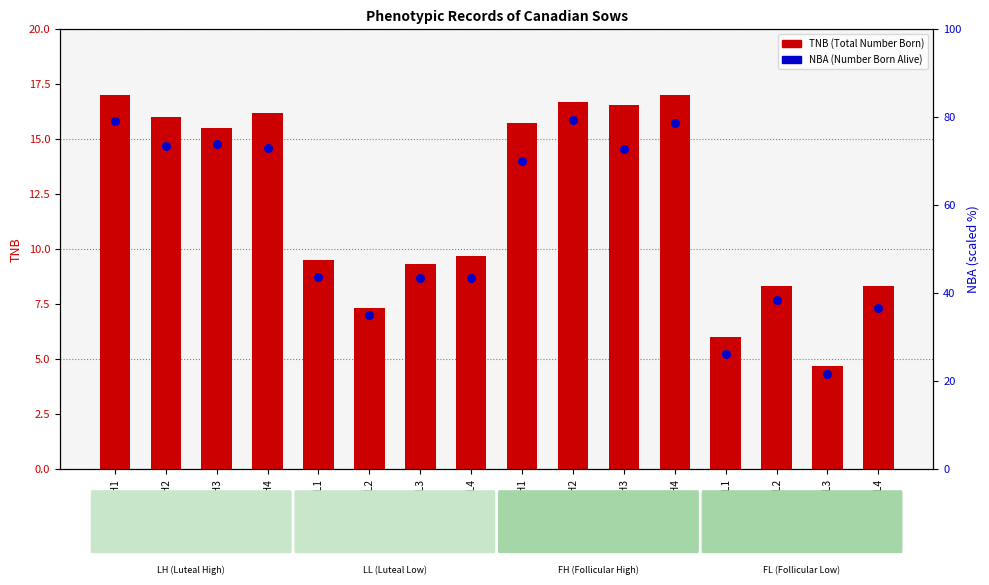

Which series has the largest Y range (max minus min)?

NBA (Number Born Alive)